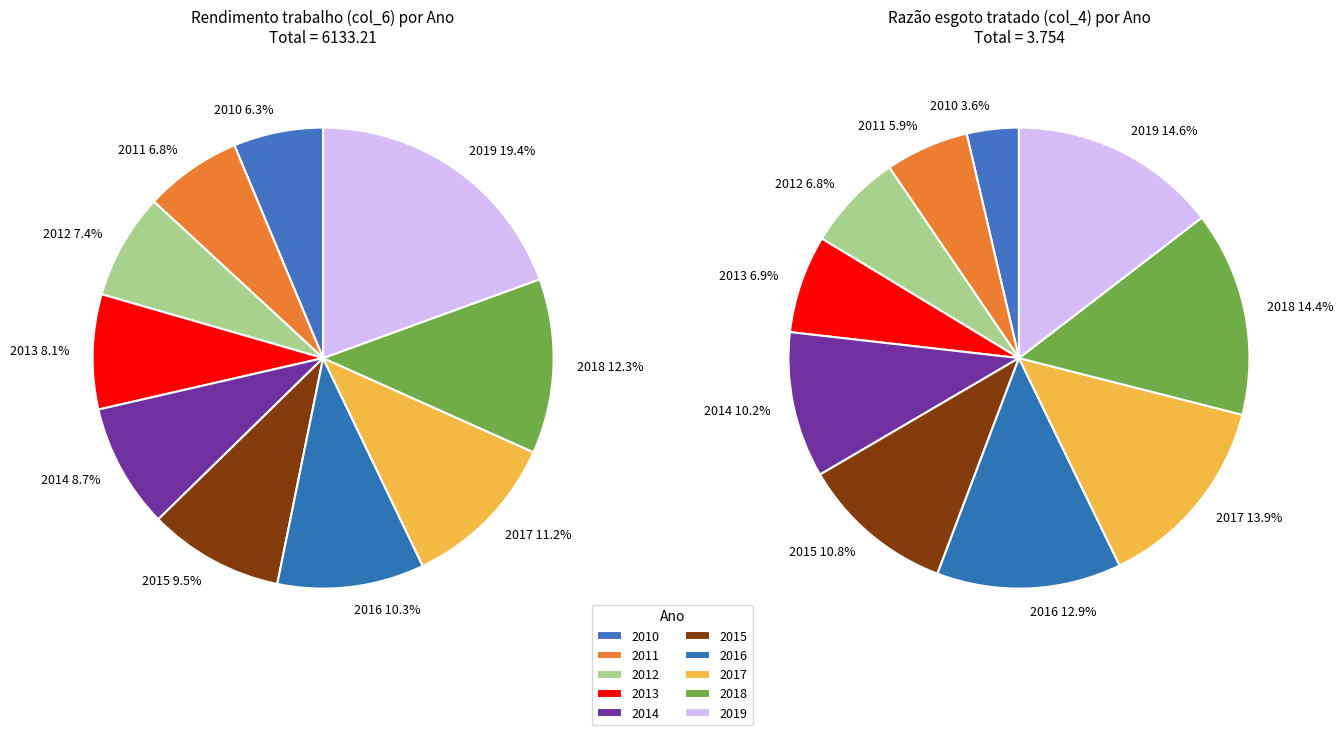

How many segments does this pie chart have?

10